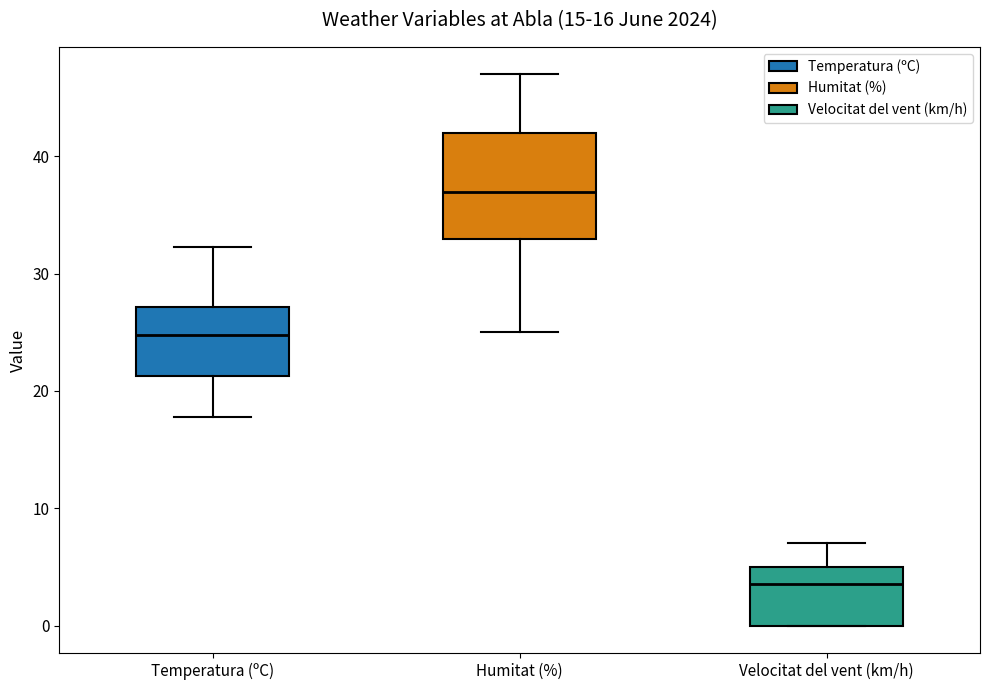

Which box is the tallest, from its lower edge to its upper edge?

Humitat (%)